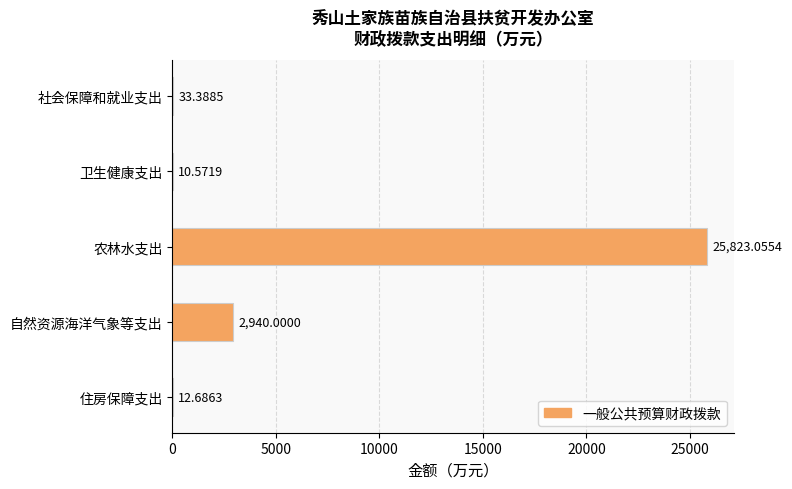

Are the bars horizontal?

Yes